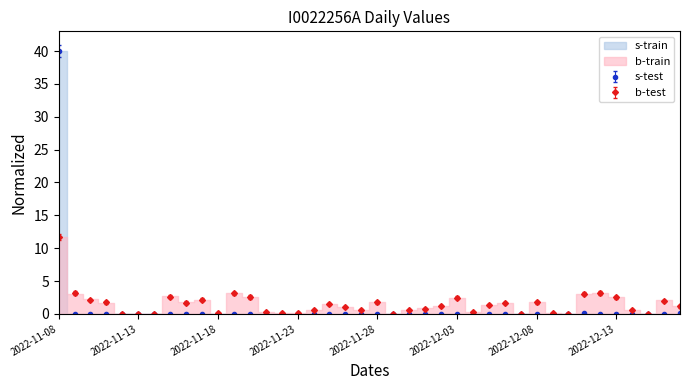

At which label does the data first exceed 0?

2022-11-08